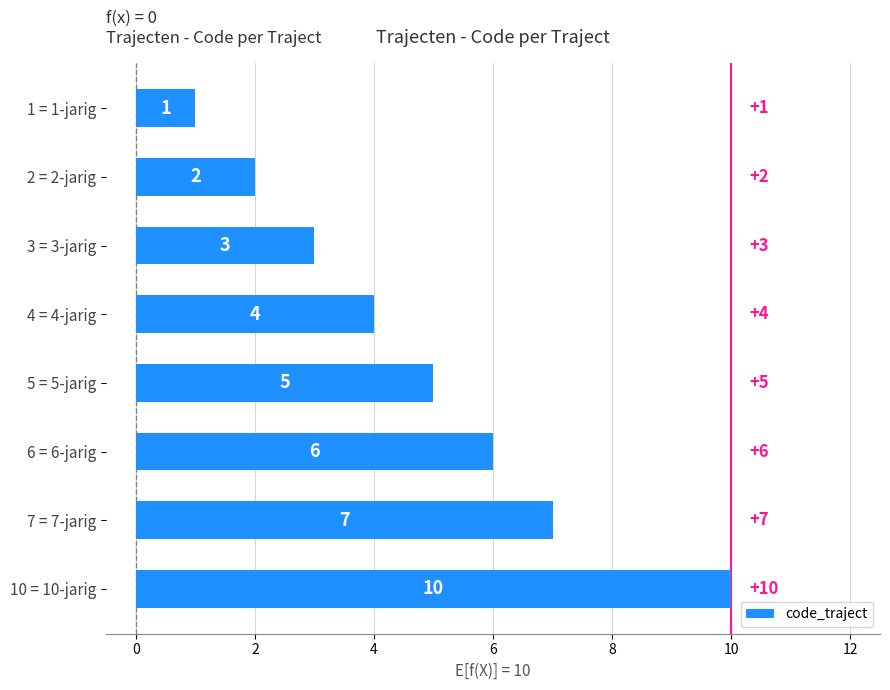

How many values are below 5?

4